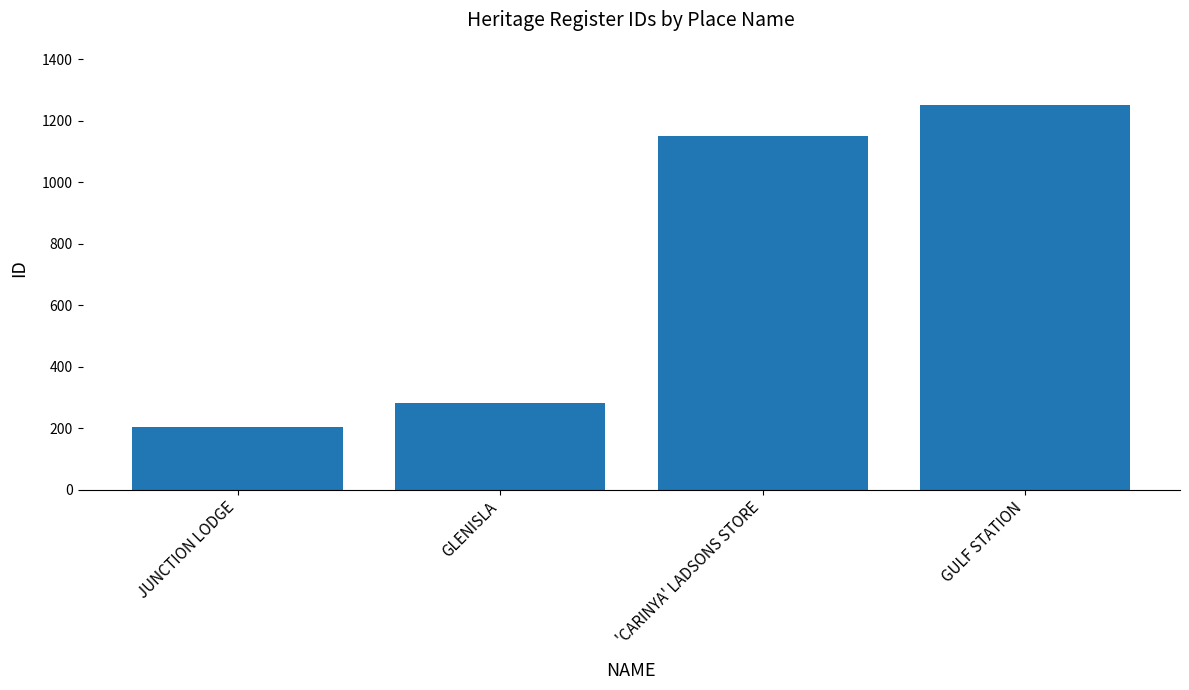

What is the value of the 4th bar from the left?

1252